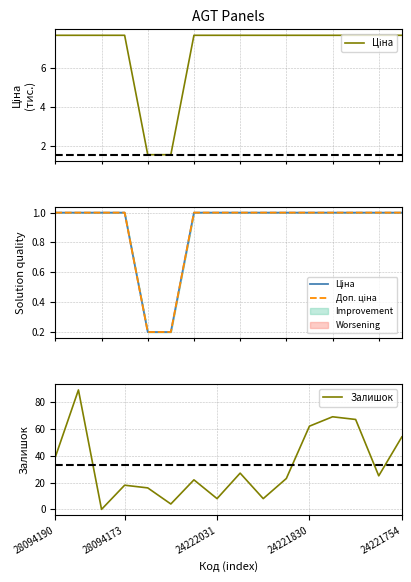

How many interior local valleys does the Залишок series have?

5